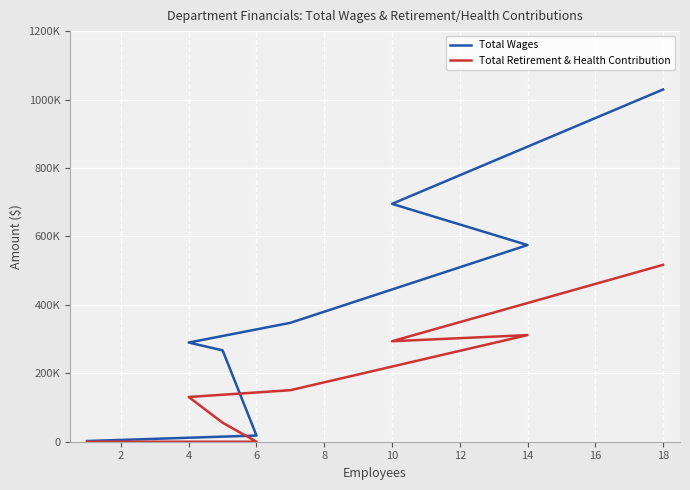

How many positive values does the Total Retirement & Health Contribution series have?

6